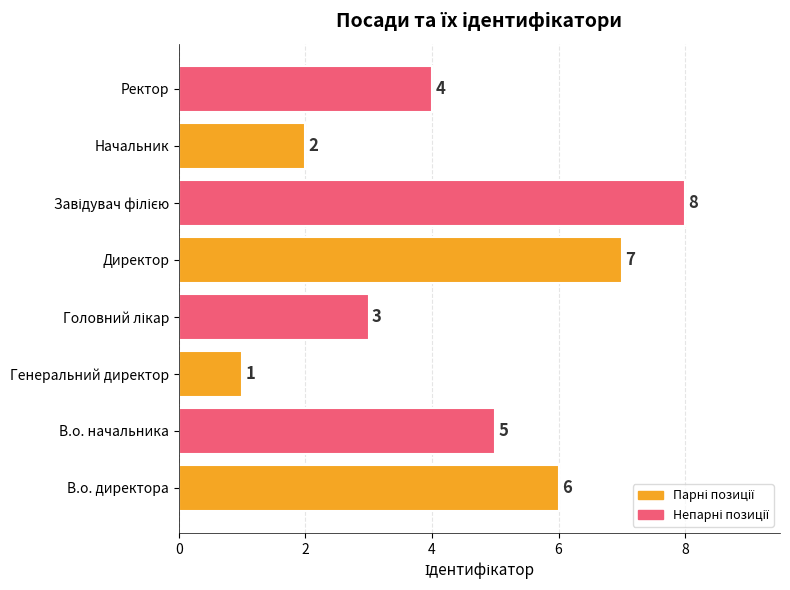

What is the difference between the maximum and minimum values?

7